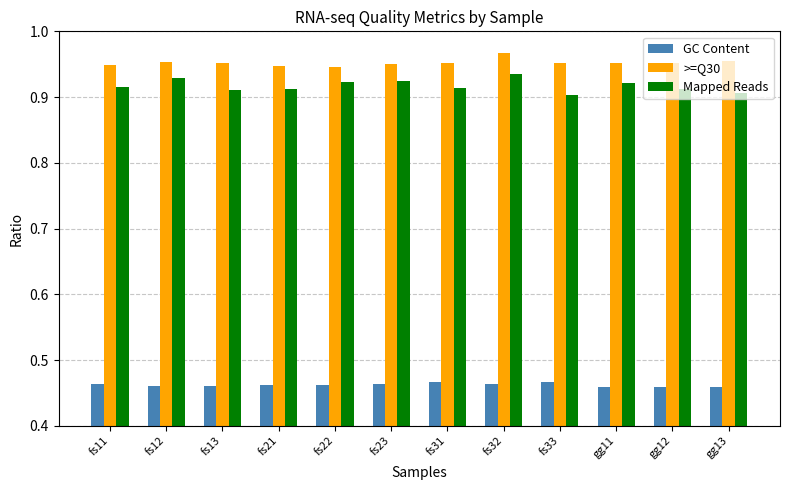

Is it true that GC Content equals 0.3 at gg11?

False